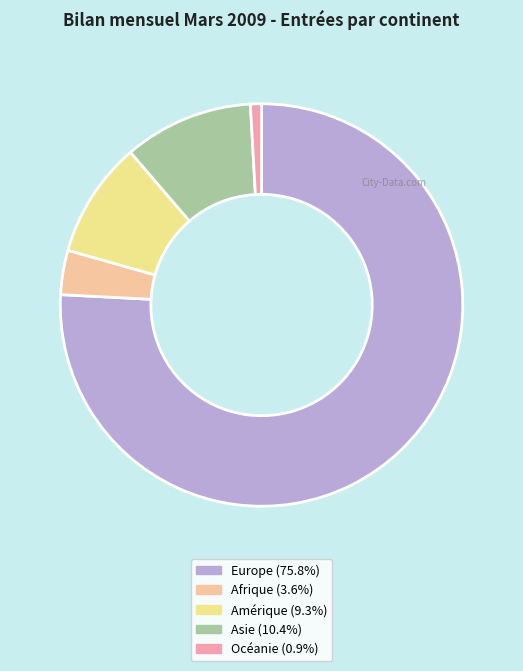

Between Océanie and Amérique, which is larger?

Amérique